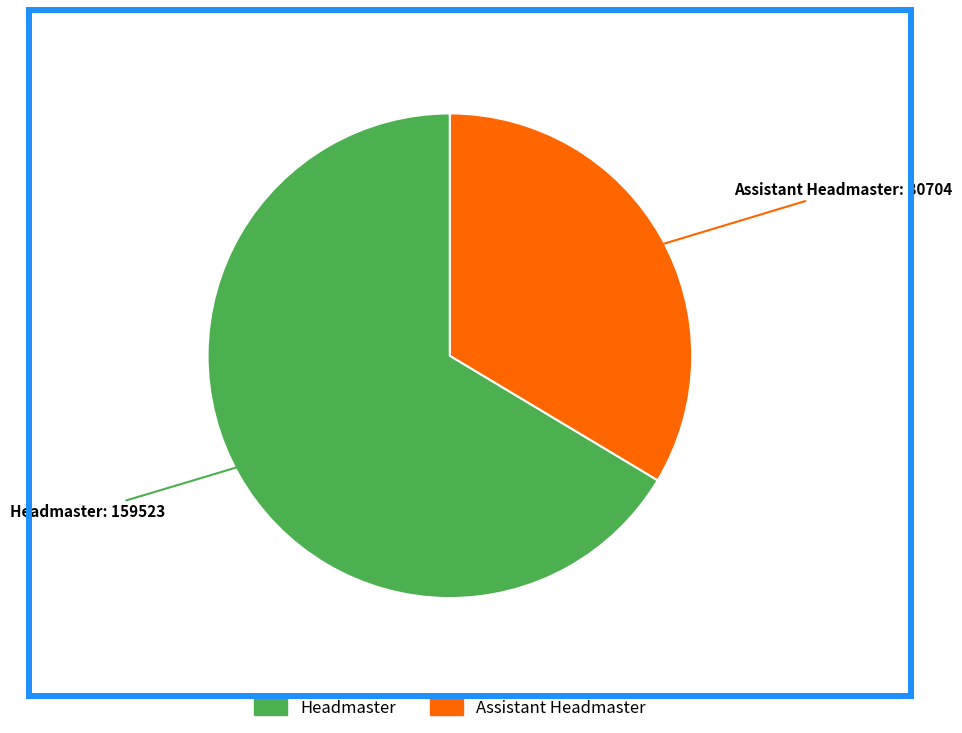

The Assistant Headmaster slice represents 34% of the pie. True or false?

True